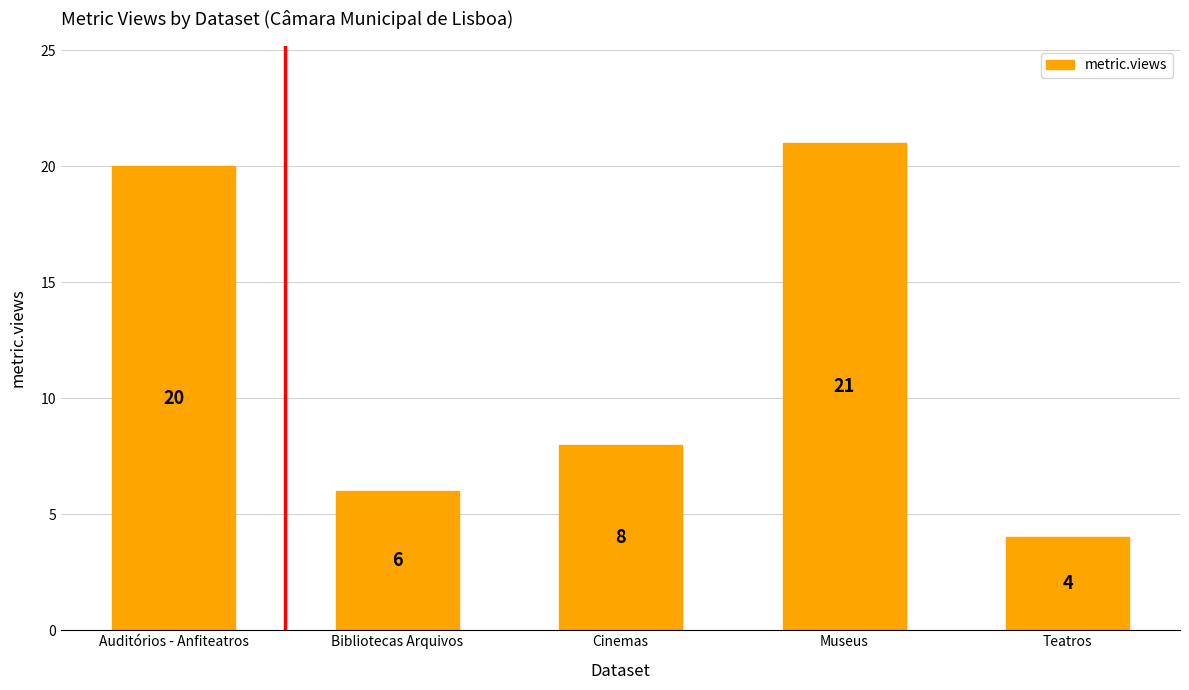

Are the bars grouped side by side (vs. stacked)?

No